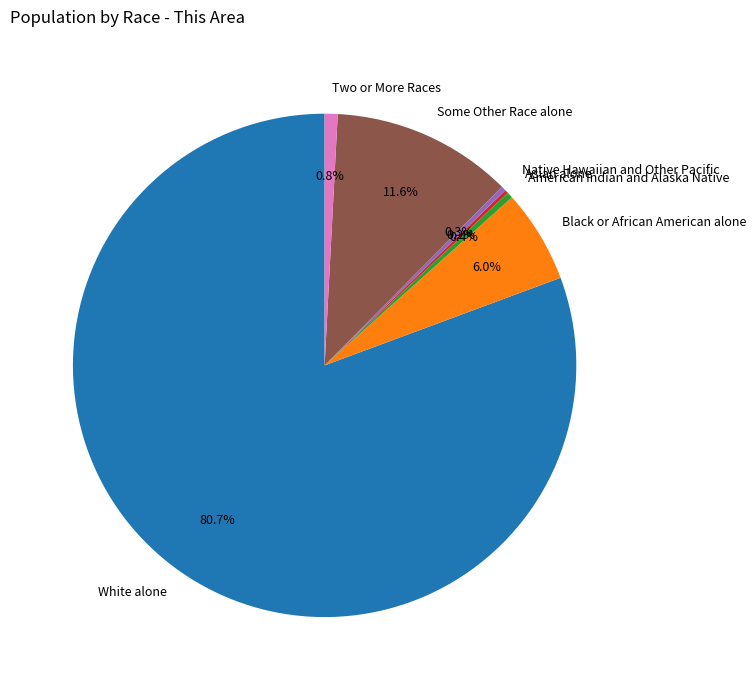

To the nearest percent, what is the average slice percentage?

14%